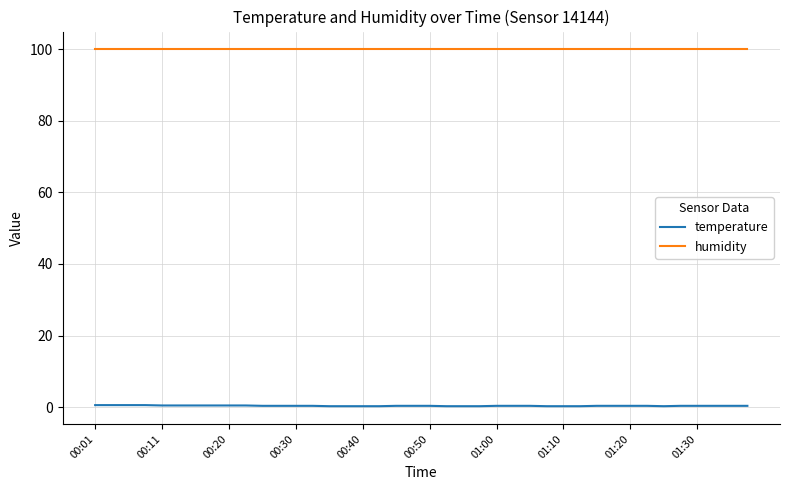

What is the sum of all temperature values?

16.3